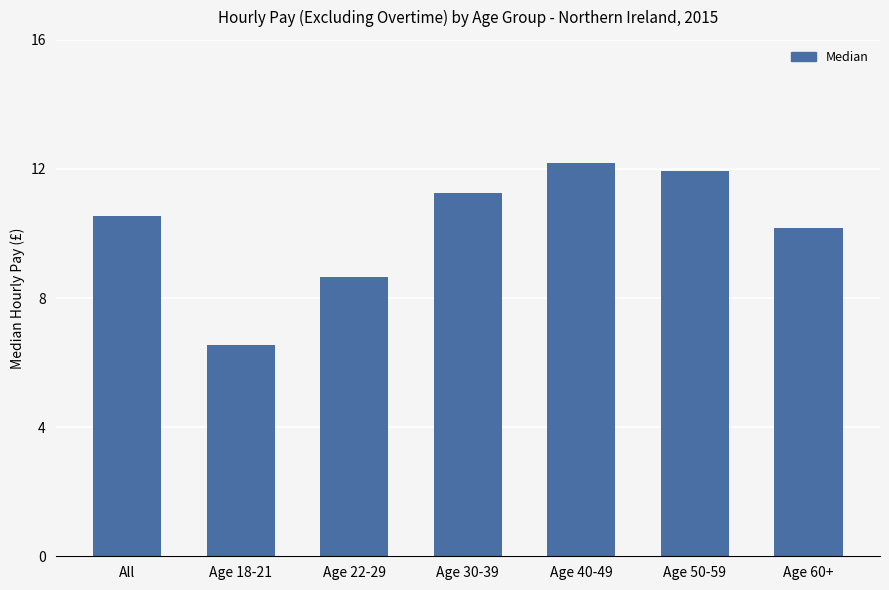

What is the change in value from Age 50-59 to Age 60+?

-1.8